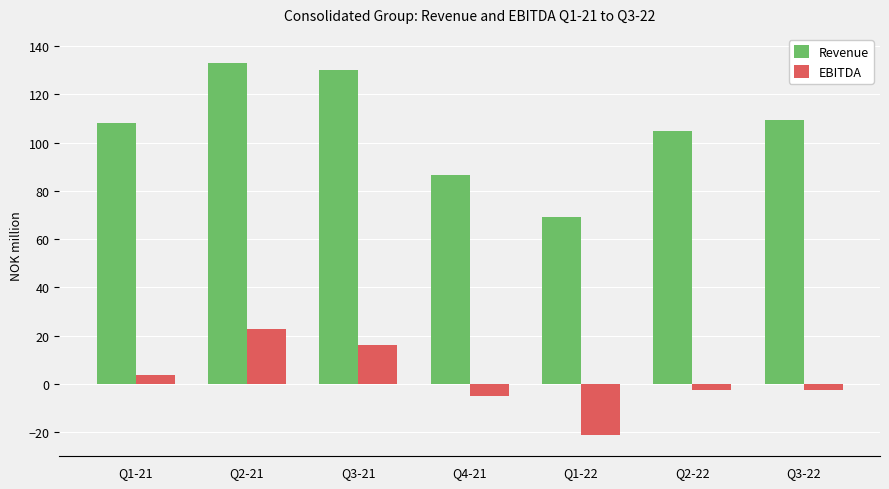

How many categories are shown in the chart?

7